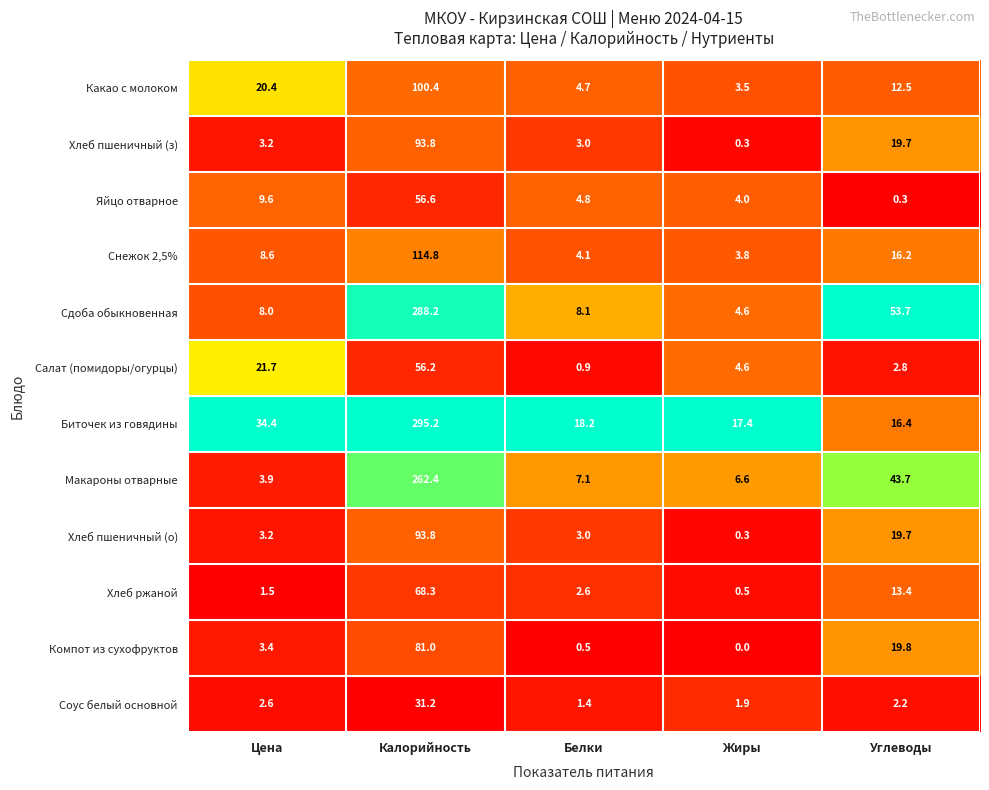

Which category has the highest value in the Сдоба обыкновенная series?

Калорийность